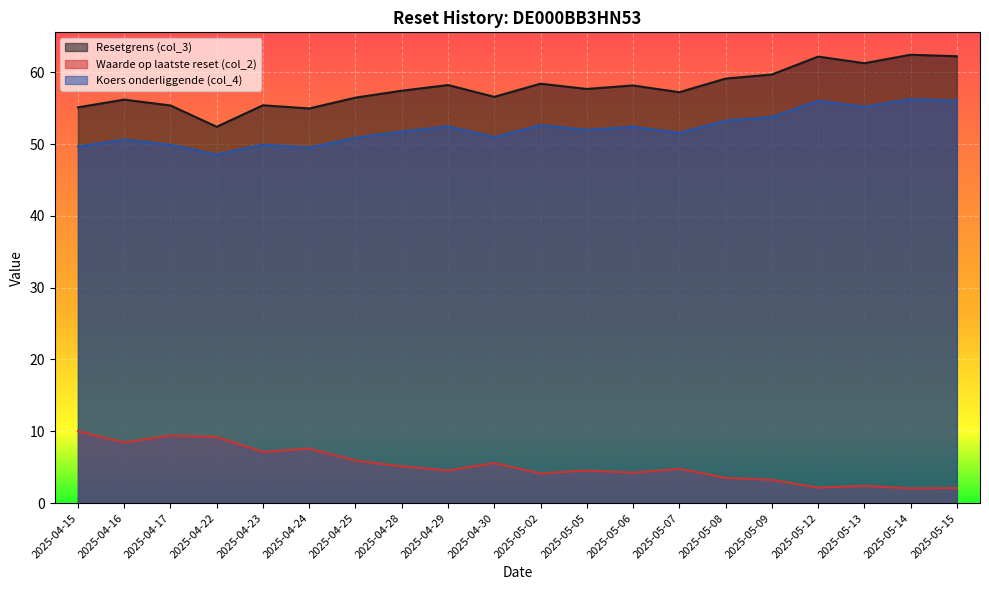

What is the maximum value for Koers onderliggende (col_4)?

56.2